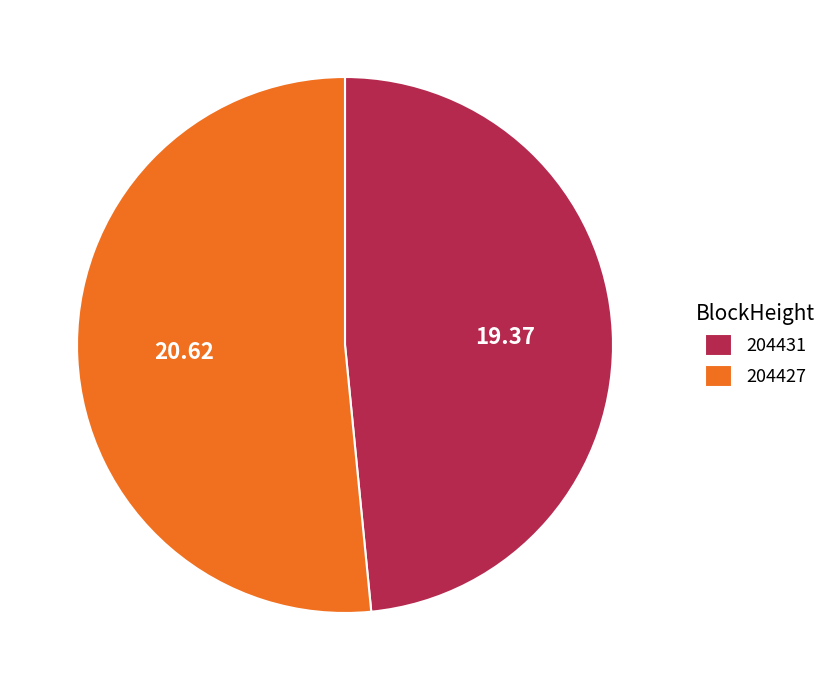

Which slice represents more than half of the pie?

204427